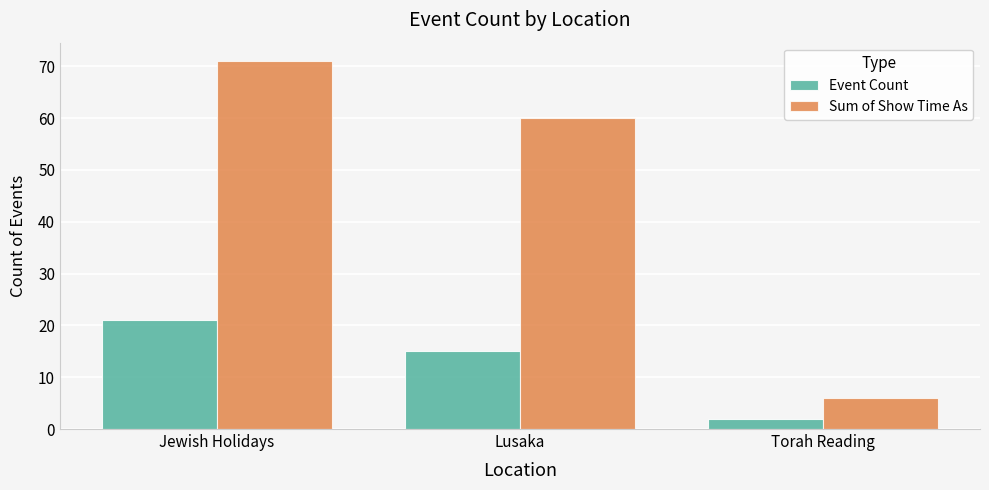

Count the number of categories in the chart.

3